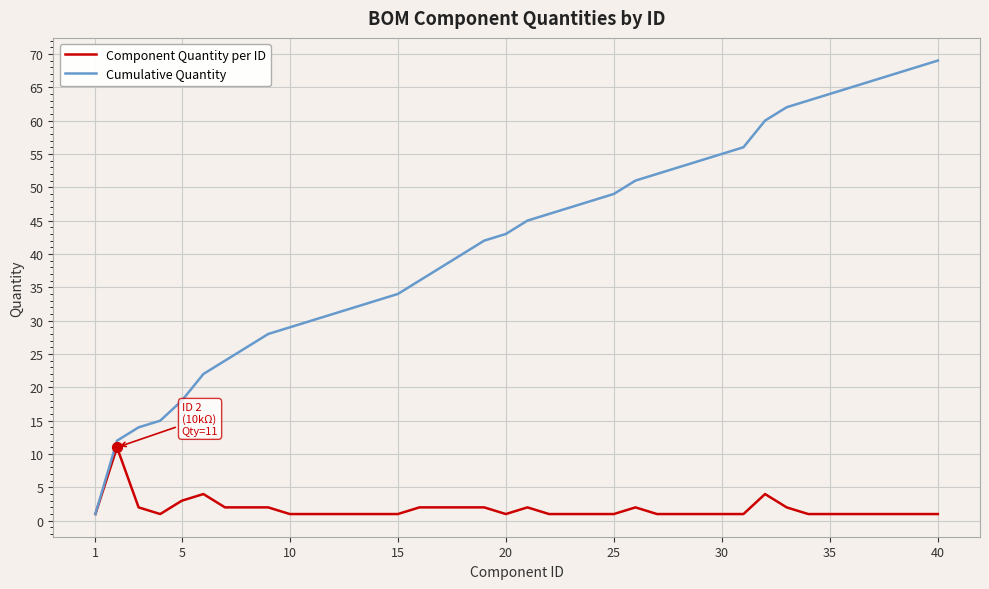

Which series has the widest spread of values?

Cumulative Quantity